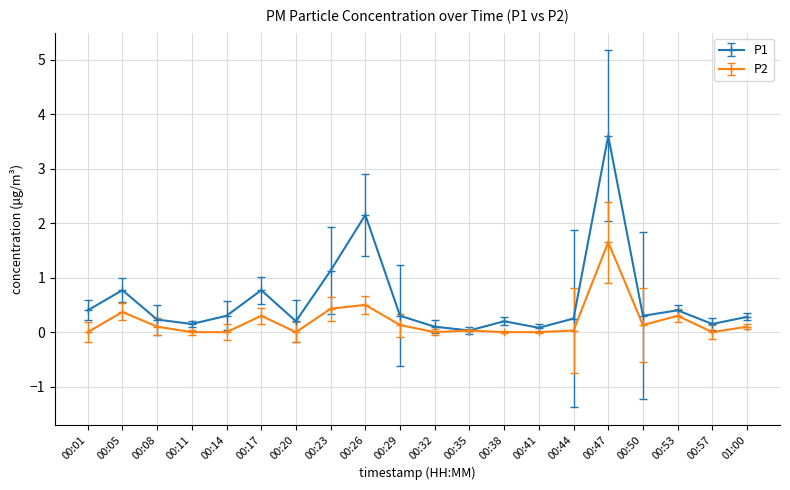

Rank the series by their average value, from highest to lowest.

P1, P2